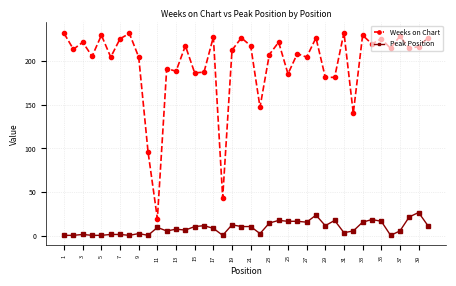

True or false: Peak Position and Weeks on Chart intersect in this chart.

False